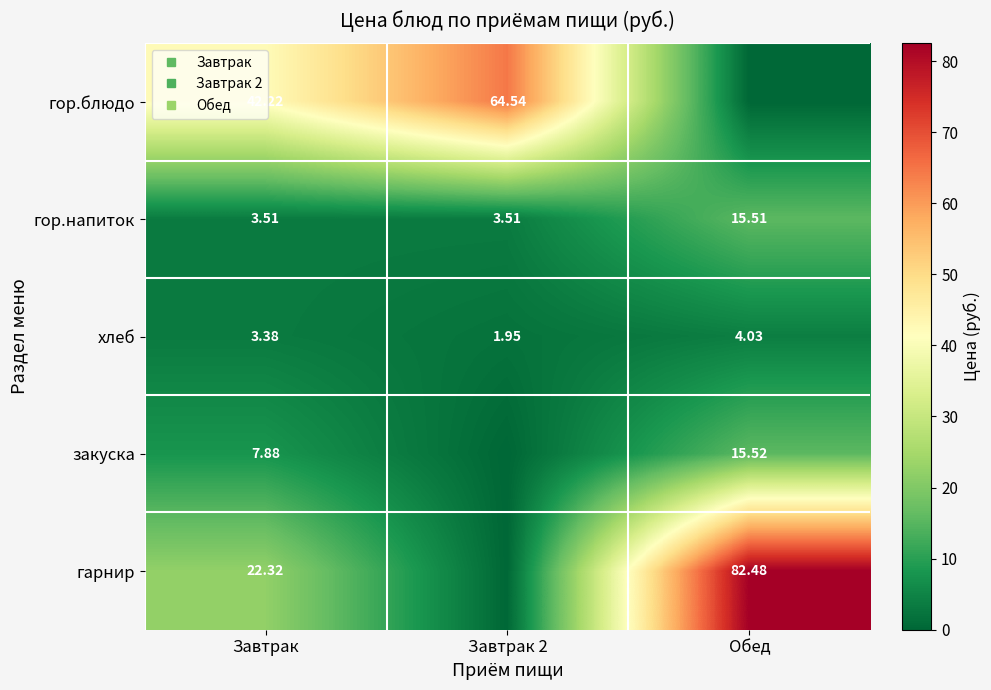

What is the sum of all гор.блюдо values?

106.8